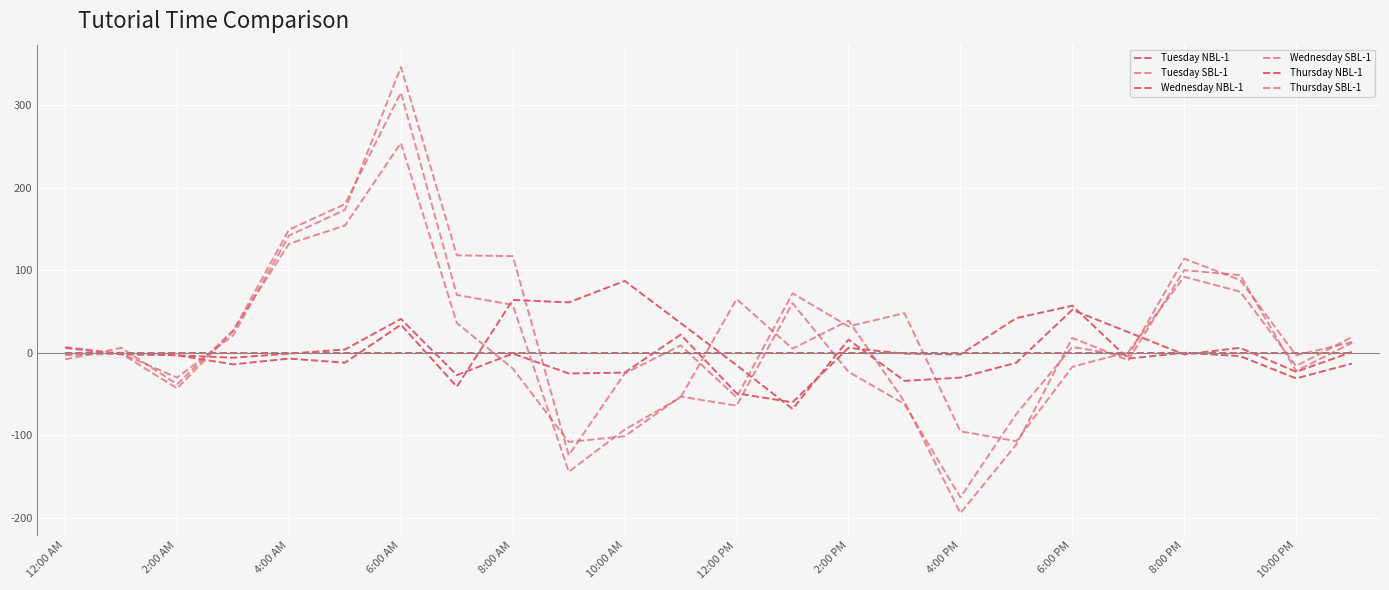

How many intersections are there between Tuesday NBL-1 and Tuesday SBL-1?

10